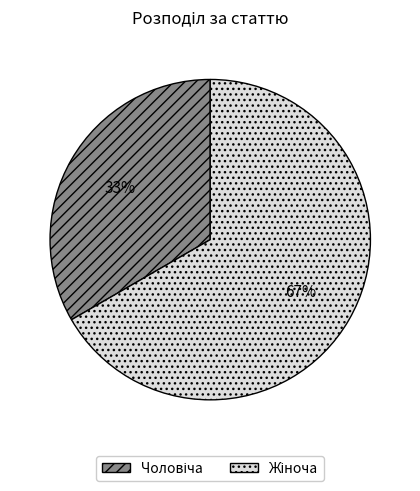

Does any single category account for the majority?

Yes